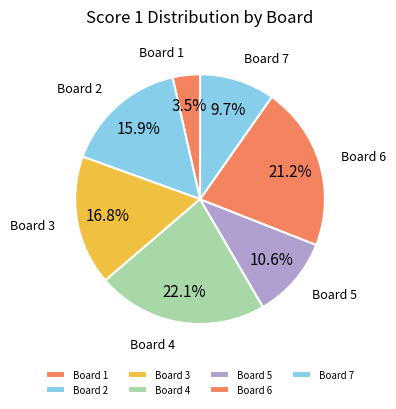

Do Board 1 and Board 5 together represent more than half of the pie?

No